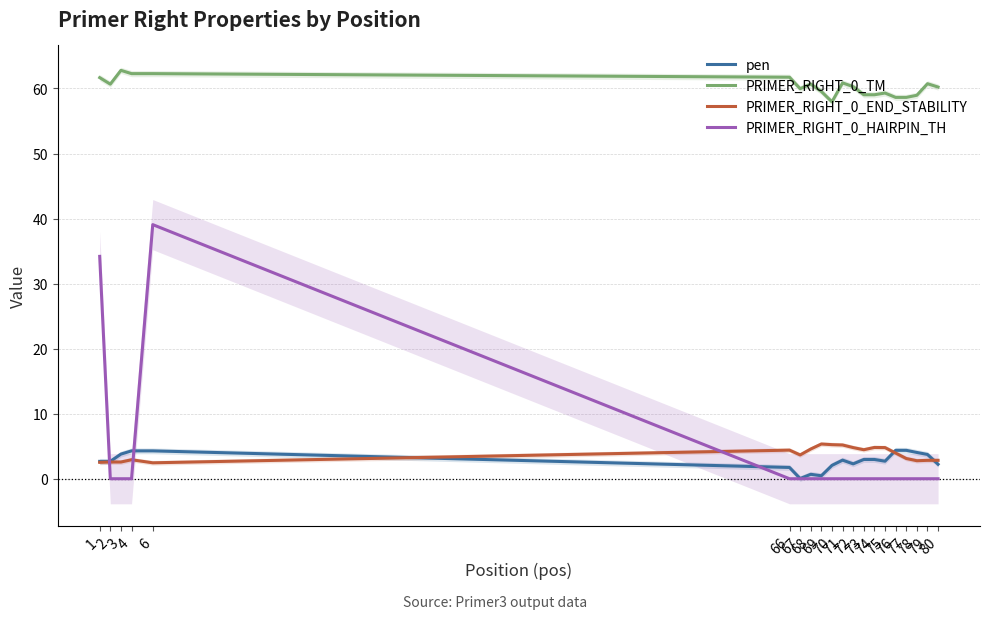

Which series changed the most between 1 and 6?

PRIMER_RIGHT_0_HAIRPIN_TH